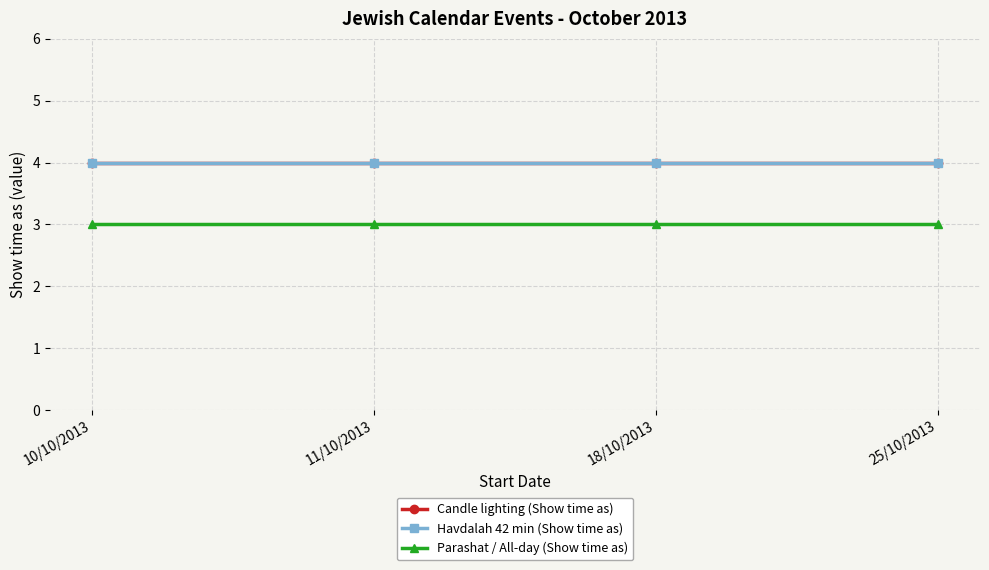

Rank the series by their maximum value, from highest to lowest.

Candle lighting (Show time as), Havdalah 42 min (Show time as), Parashat / All-day (Show time as)